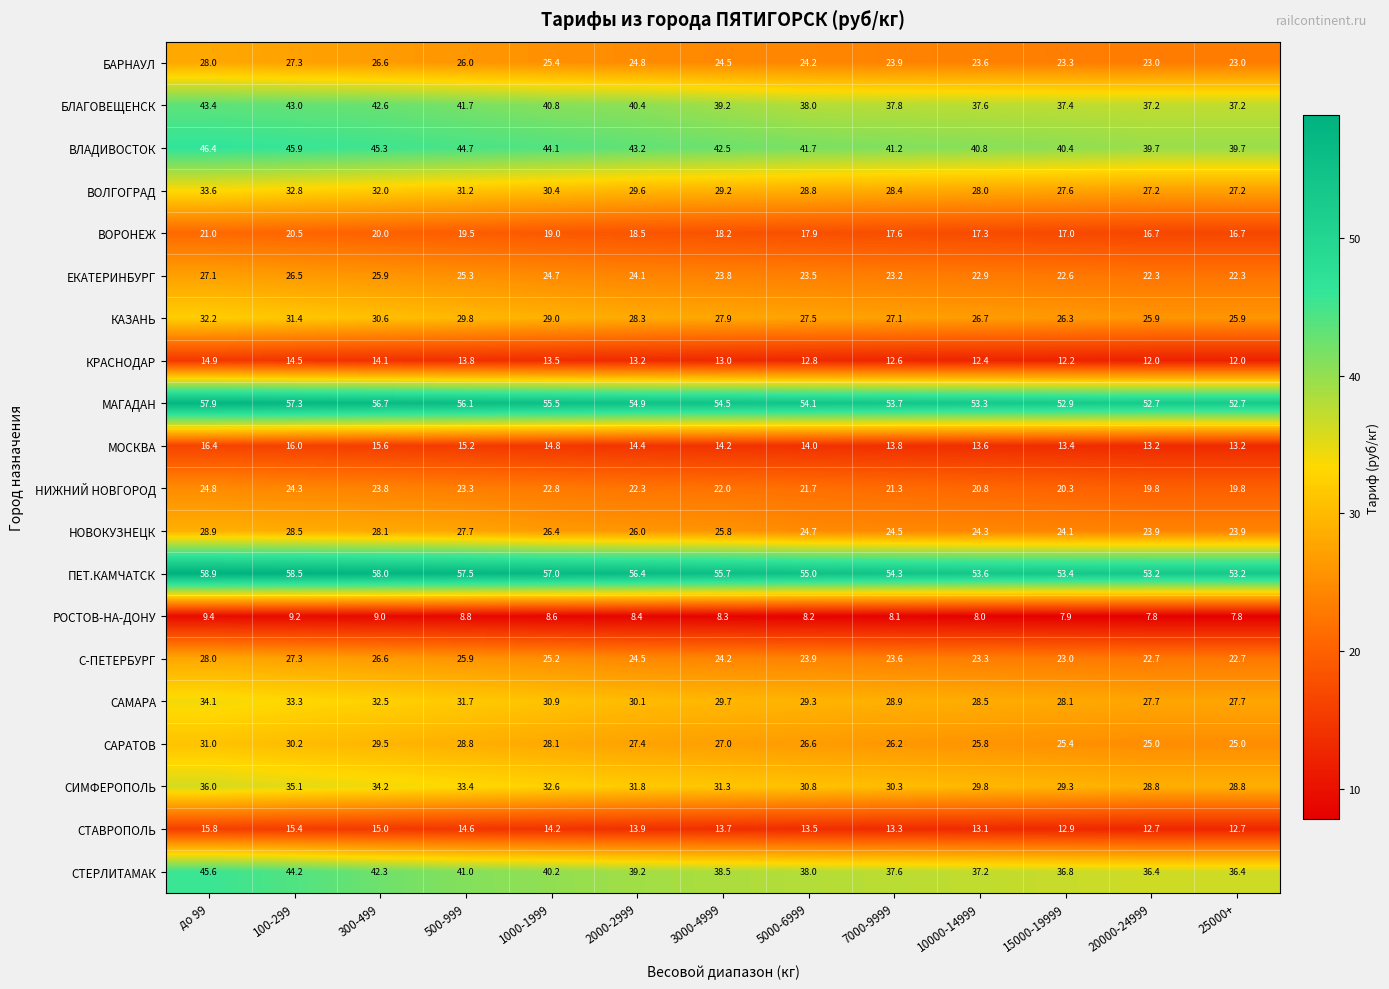

The value of РОСТОВ-НА-ДОНУ at 1000-1999 is 8.6. True or false?

True